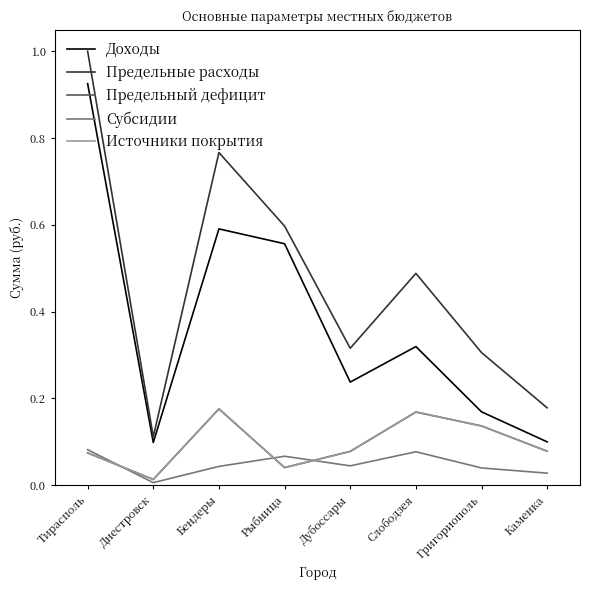

What position from the left is Тирасполь?

1